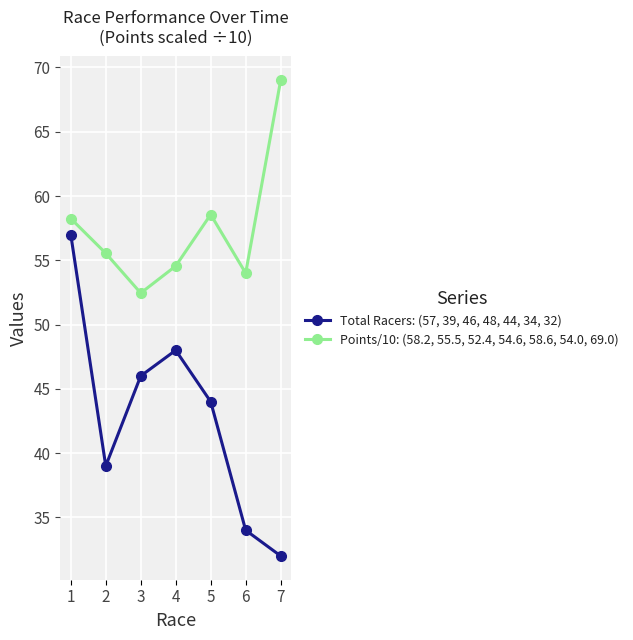

Is it true that Points/10: (58.2, 55.5, 52.4, 54.6, 58.6, 54.0, 69.0) equals 78.5 at 3?

False